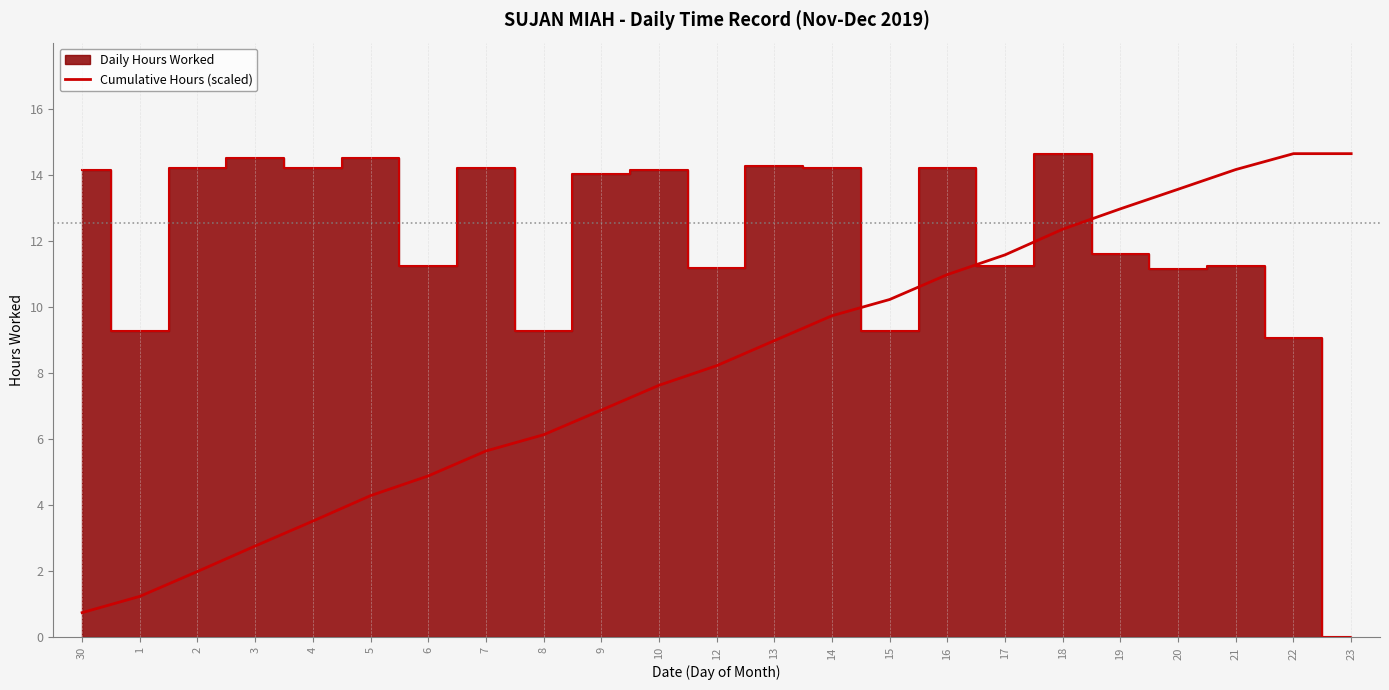

What is the average value?

8.2